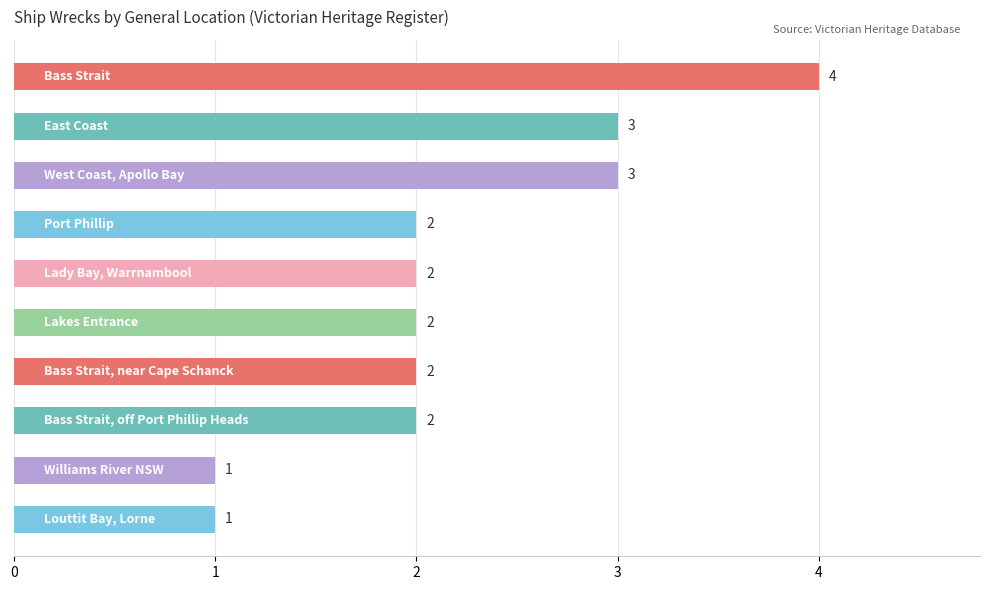

How many values are between 2 and 3?

7